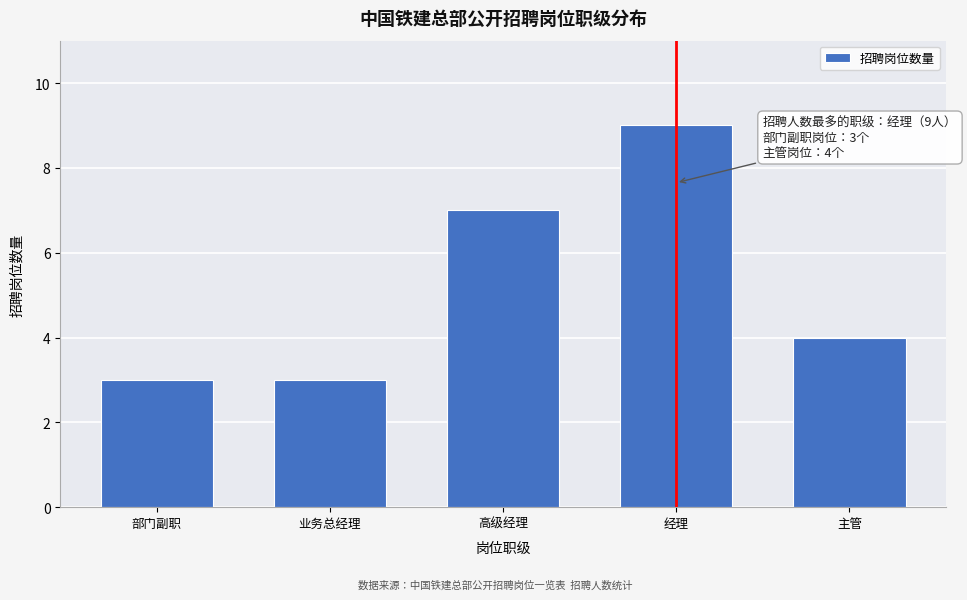

Reading left to right, transcribe all the data shown in this chart.

部门副职=3	业务总经理=3	高级经理=7	经理=9	主管=4